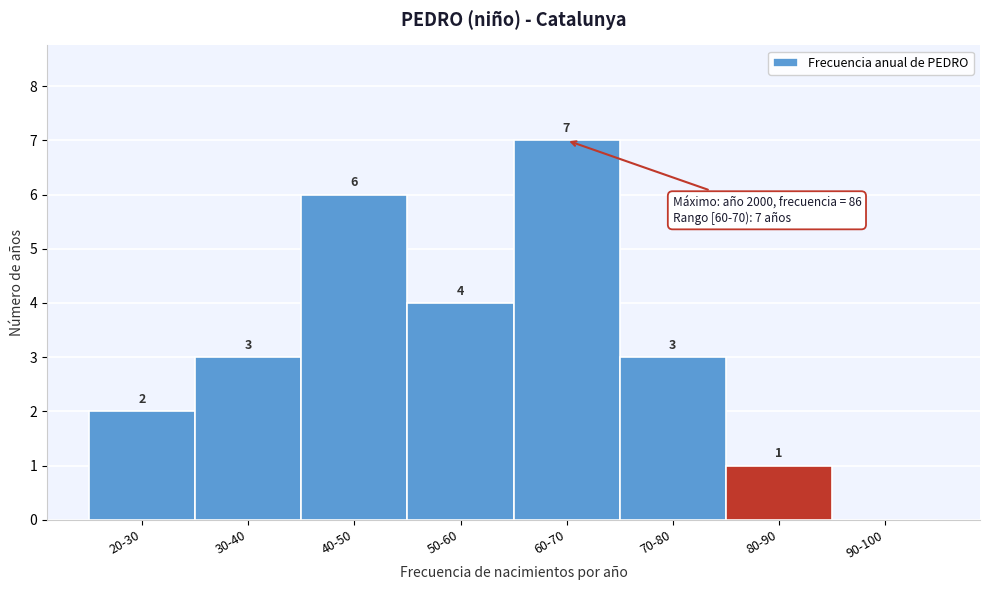

Reading left to right, transcribe all the data shown in this chart.

20-30=2	30-40=3	40-50=6	50-60=4	60-70=7	70-80=3	80-90=1	90-100=0